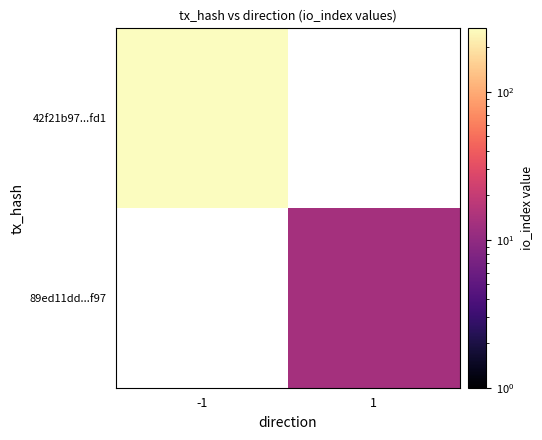

List the labels in order of 42f21b97...fd1 value, largest first.

-1, 1